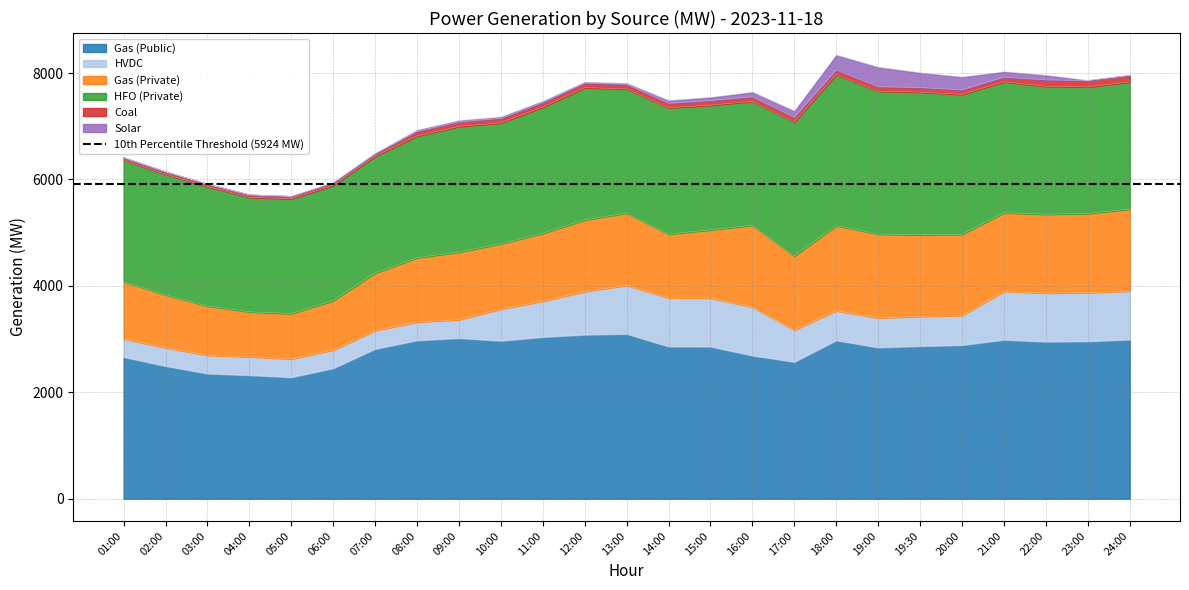

True or false: HVDC has a value of 557 at 20:00.

True